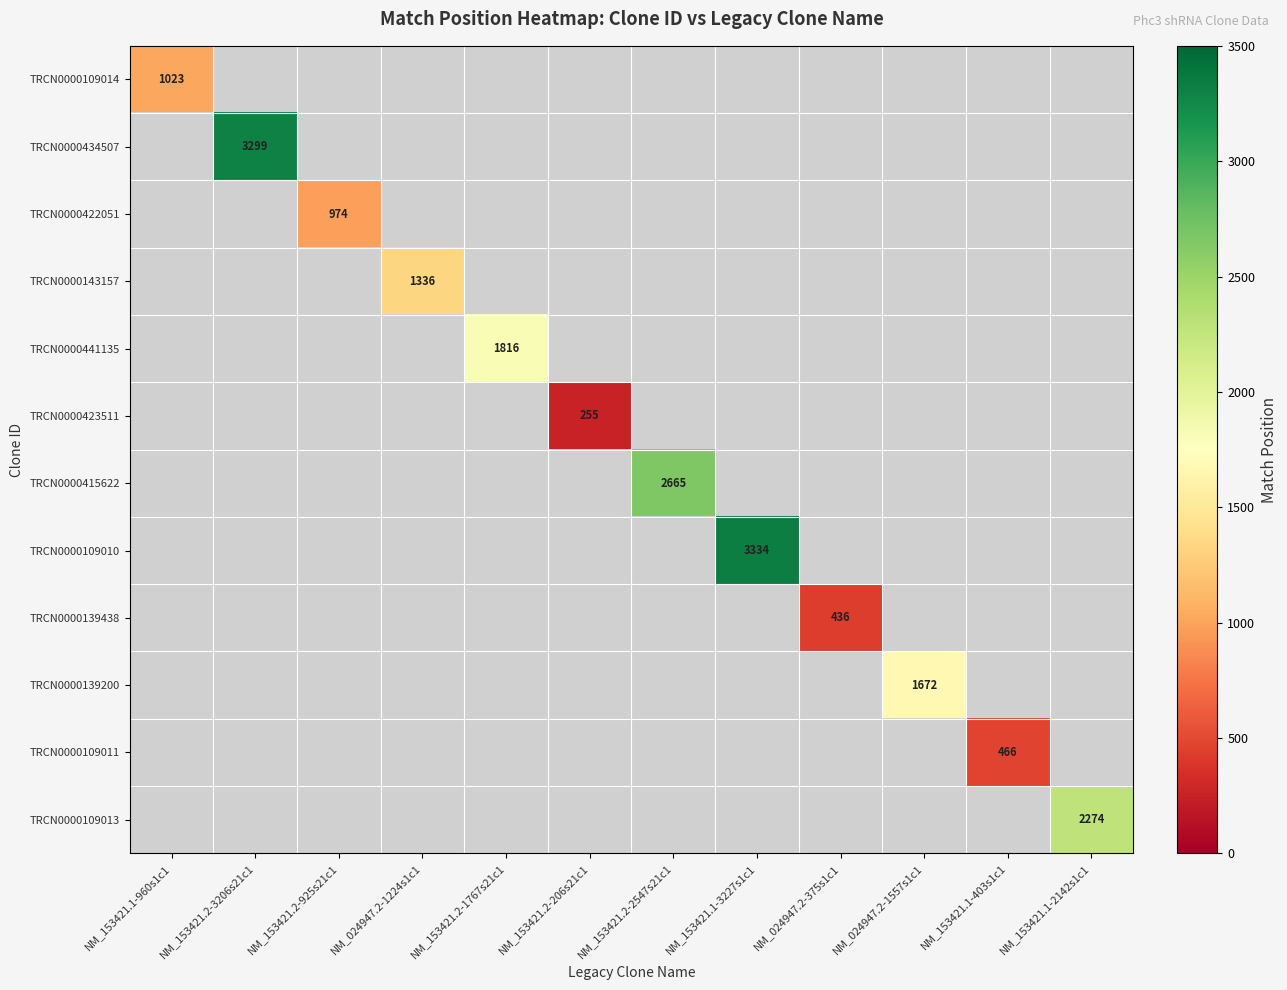

Count the number of data series in this chart.

12